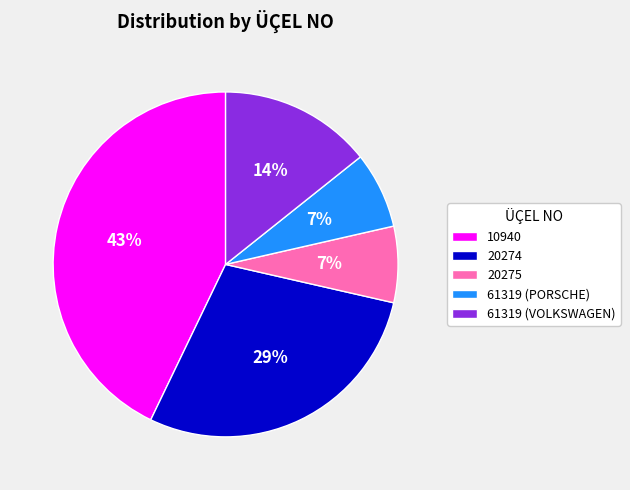

Which category has the biggest portion of the pie?

10940